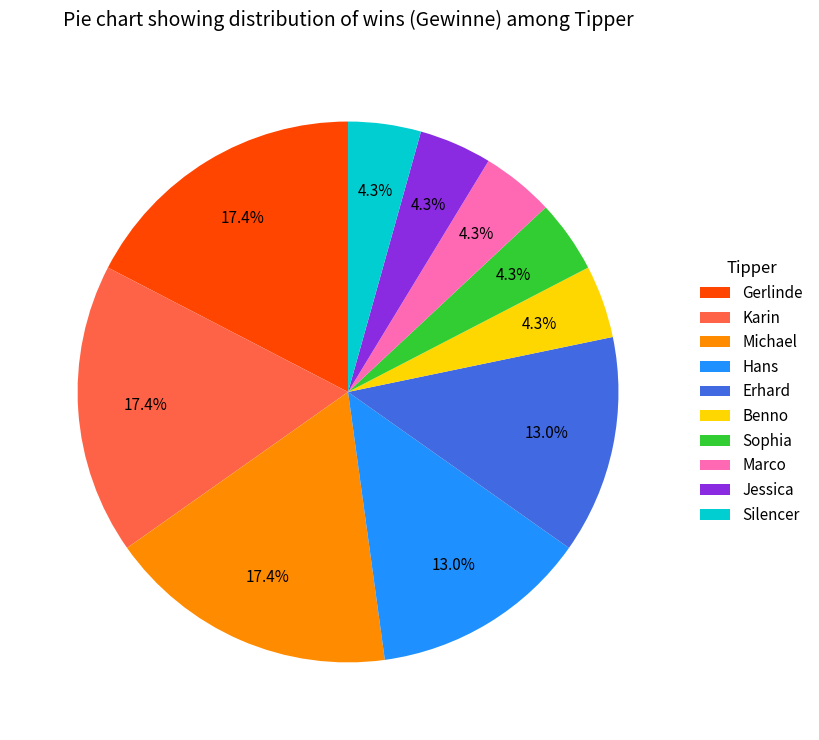

Combined, what portion of the pie is Erhard and Sophia?

17.4%